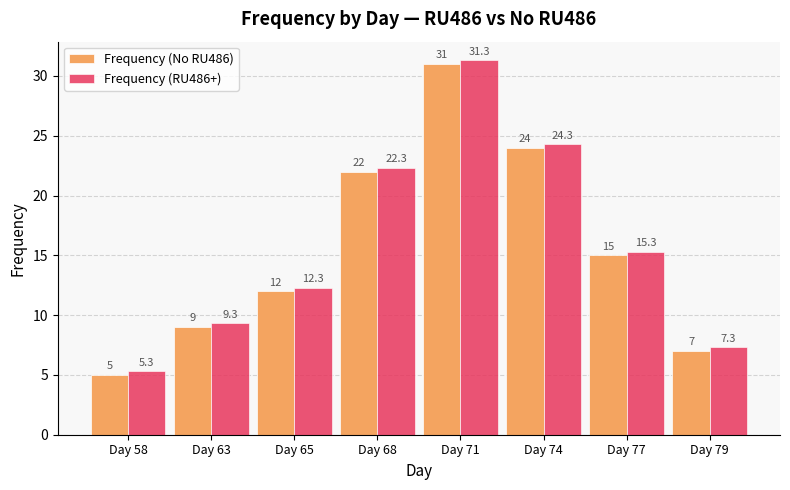

What is the sum of the Frequency (RU486+) values at Day 68 and Day 79?

29.6